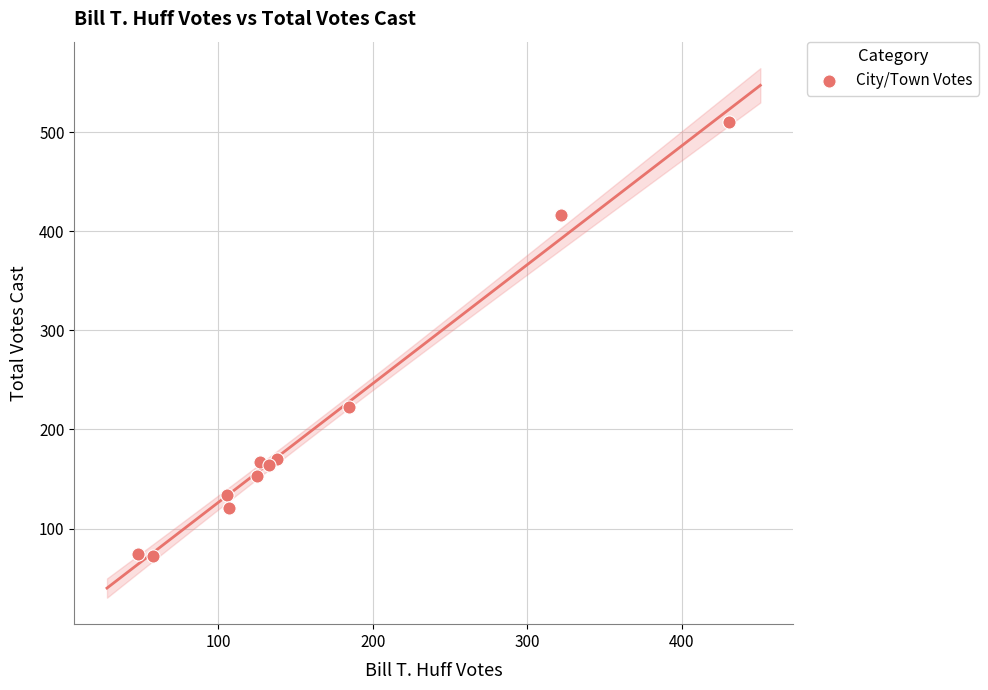

What Y value in the scatter plot is closest to 291?

223